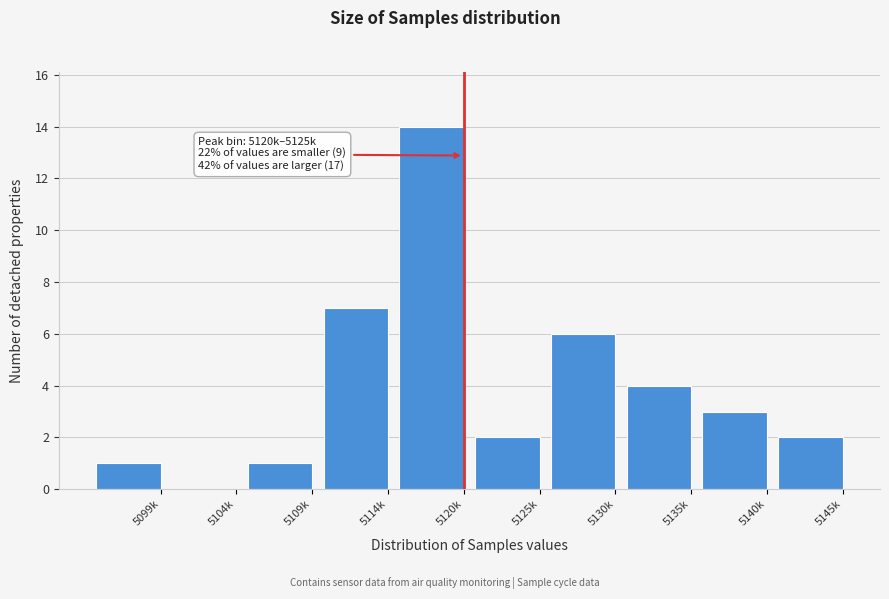

Reading left to right, what are all the values shown in this chart?

5099k=1	5104k=0	5109k=1	5114k=7	5120k=14	5125k=2	5130k=6	5135k=4	5140k=3	5145k=2